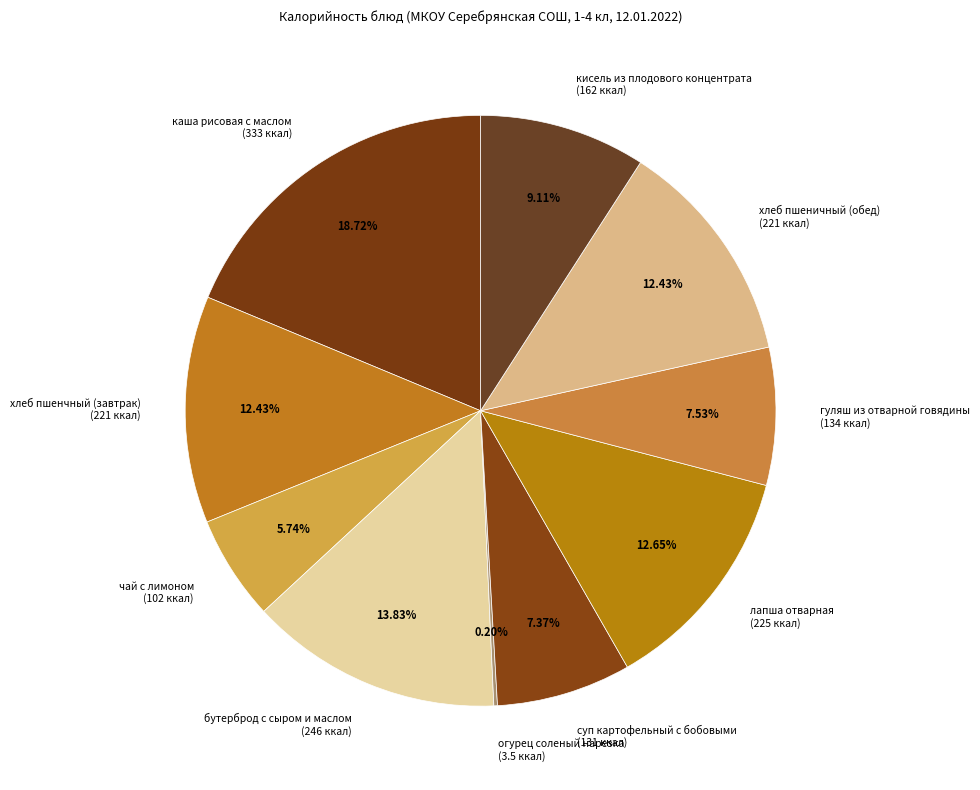

Is the sum of хлеб пшеничный (обед) (221 ккал) and кисель из плодового концентрата (162 ккал) greater than half?

No